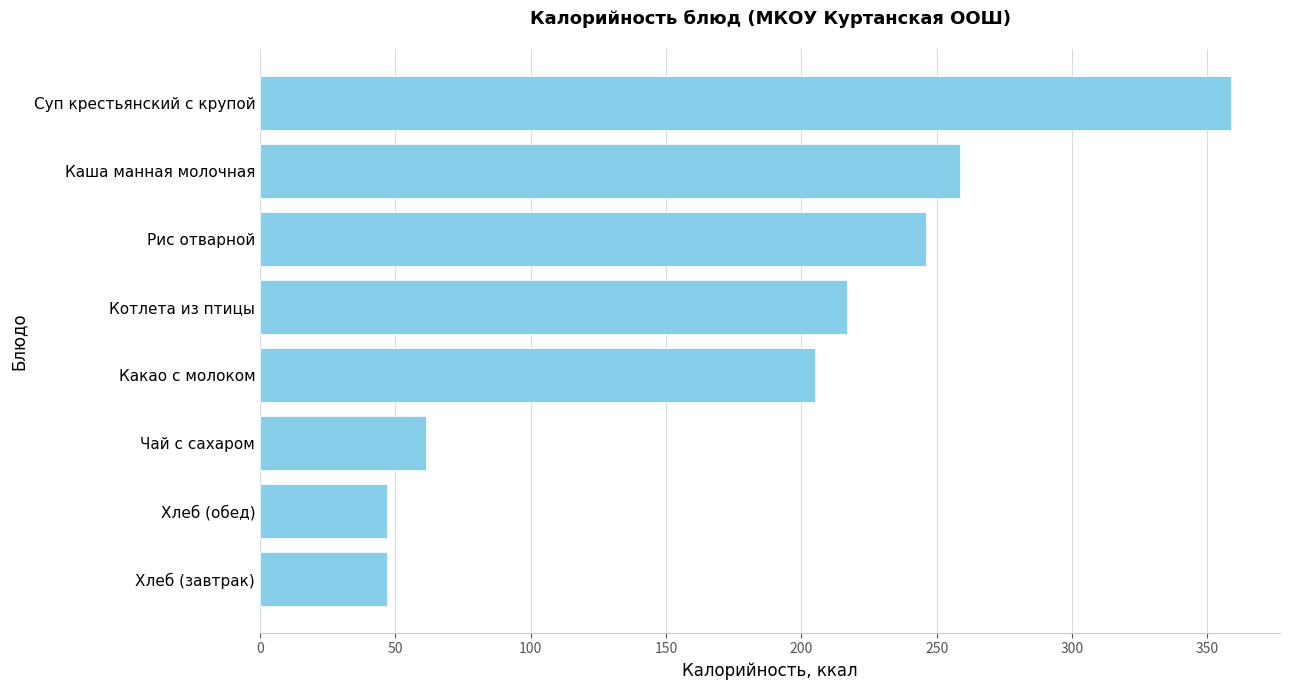

Reading top to bottom, what are all the values shown in this chart?

Суп крестьянский с крупой=358.9	Каша манная молочная=258.6	Рис отварной=245.9	Котлета из птицы=217.0	Какао с молоком=205.1	Чай с сахаром=61.4	Хлеб (обед)=47.0	Хлеб (завтрак)=47.0